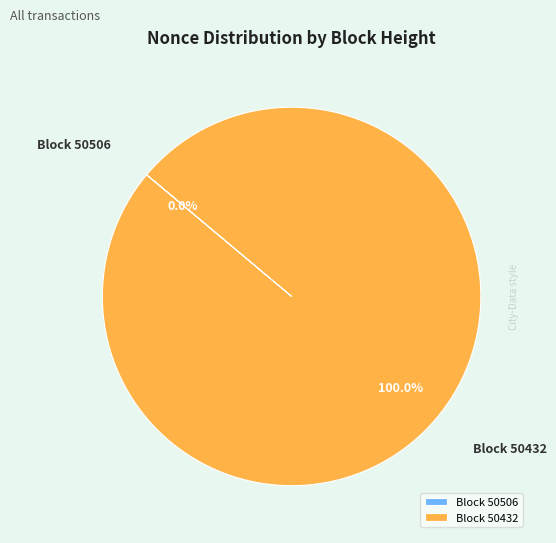

Count the number of slices in the pie.

2